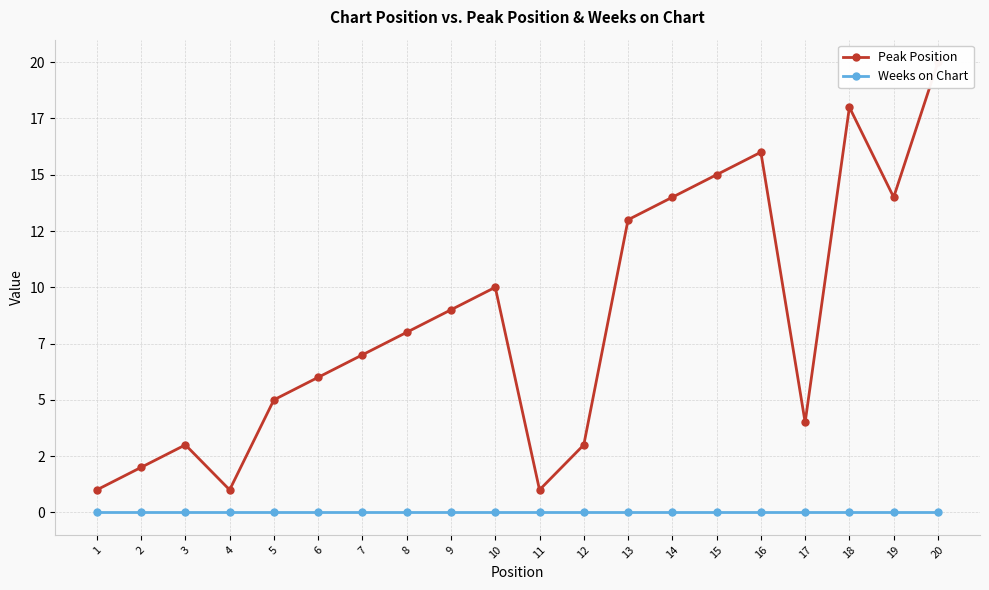

True or false: Weeks on Chart has more than 0 interior local peaks.

False